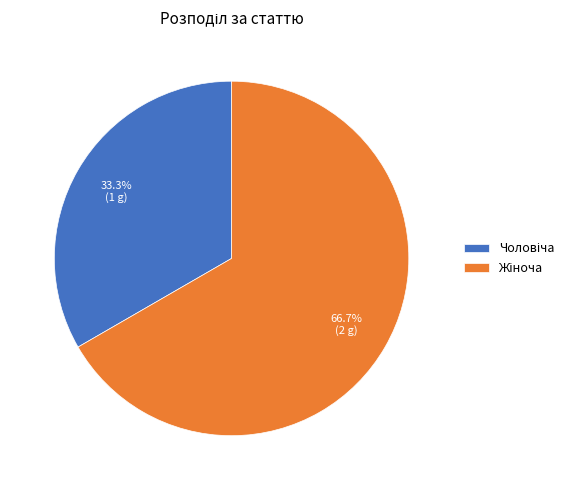

Is there a majority slice in this chart?

Yes